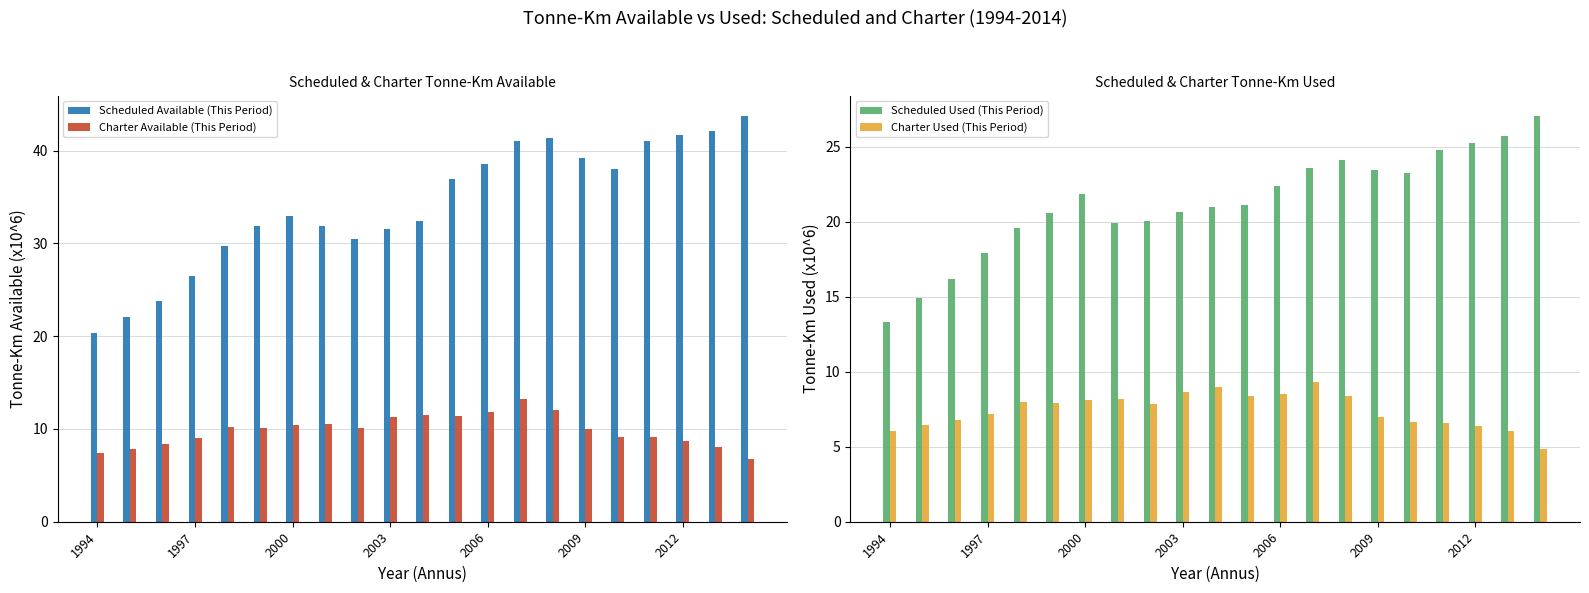

What is the maximum value for Charter Available (This Period)?

13.2